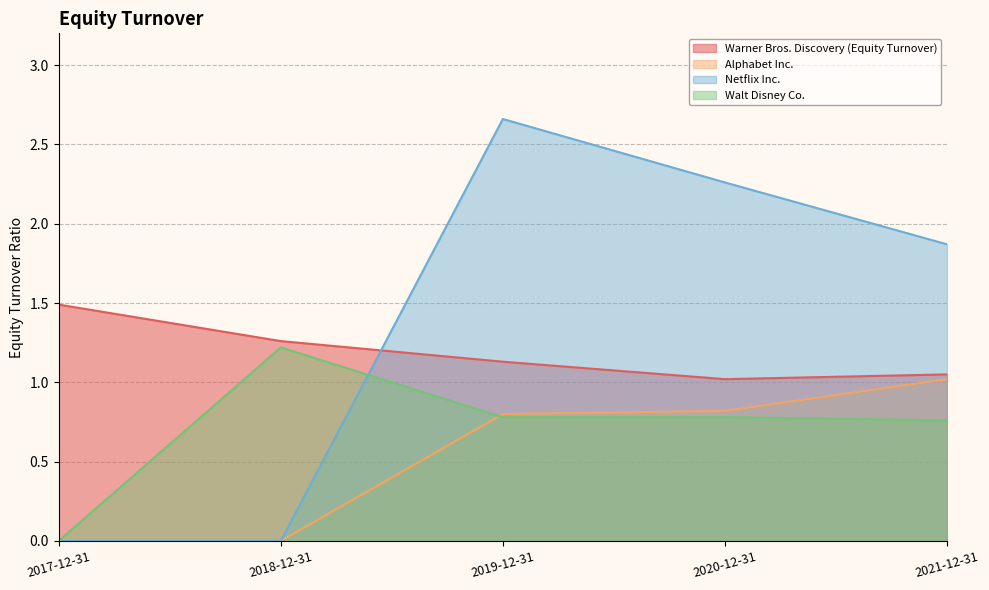

The value of Walt Disney Co. at 2021-12-31 is 1.3. True or false?

False